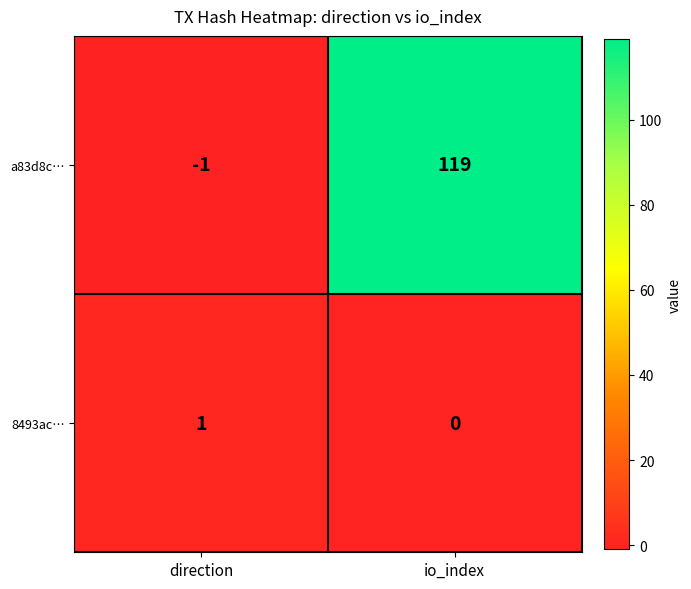

What is the spread (max minus min) of values at direction?

2